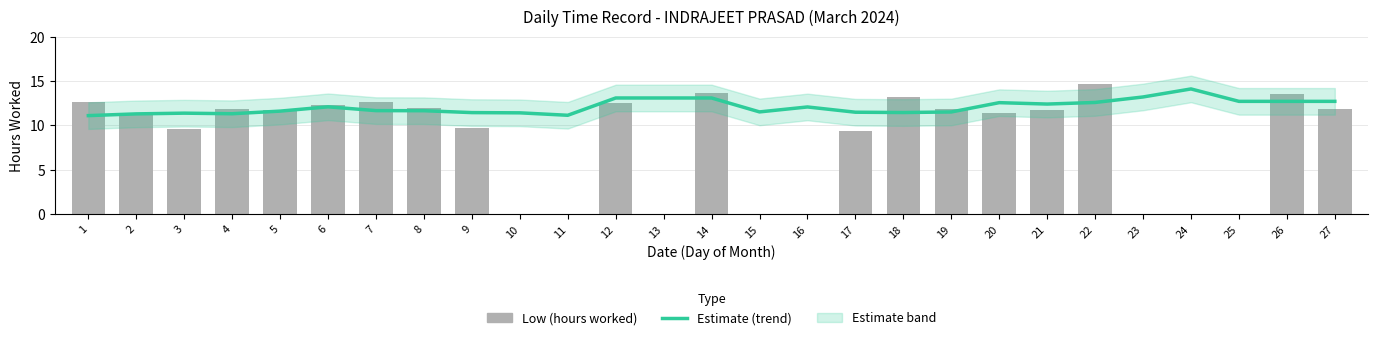

The Low (hours worked) series shows 9.8 at 9. True or false?

True